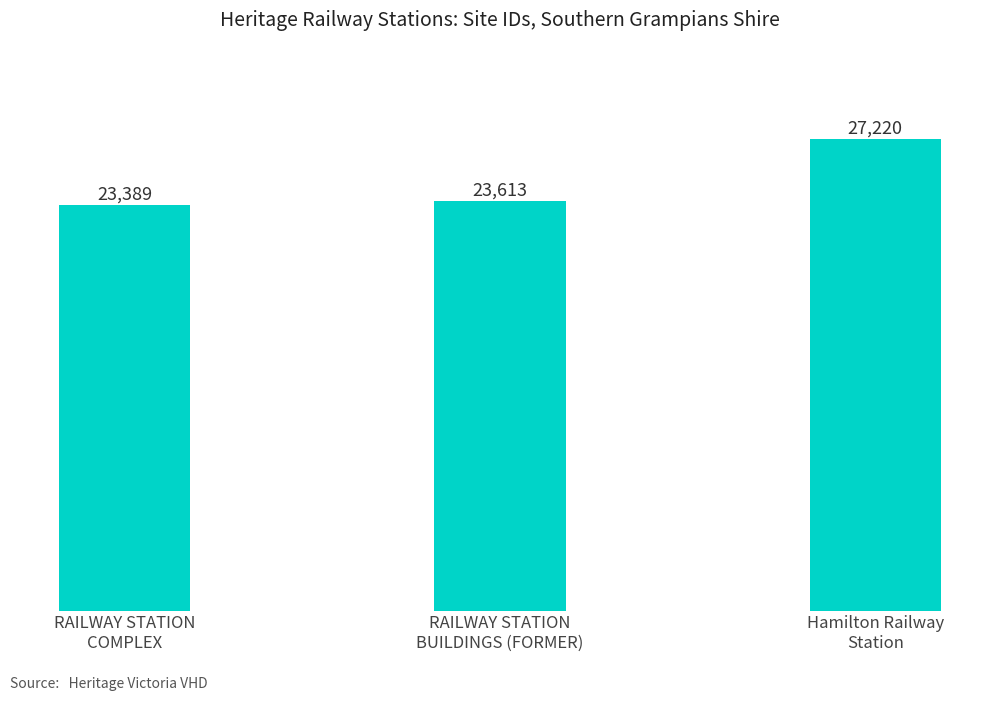

What is the difference between the values at Hamilton Railway
Station and RAILWAY STATION
COMPLEX?

3831